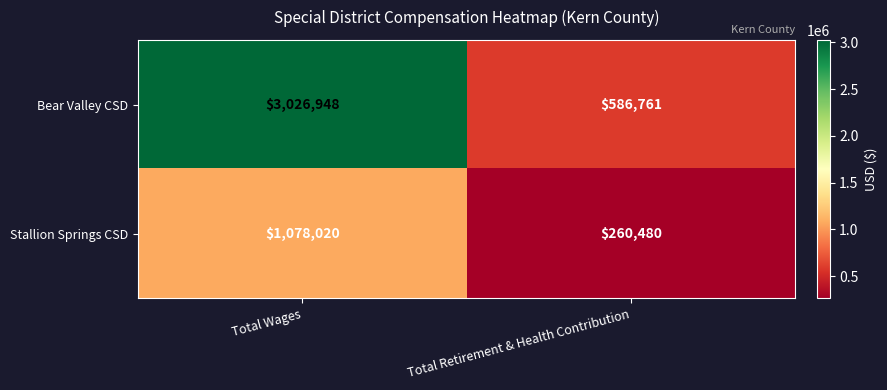

The value of Stallion Springs CSD at Total Retirement & Health Contribution is 260480. True or false?

True